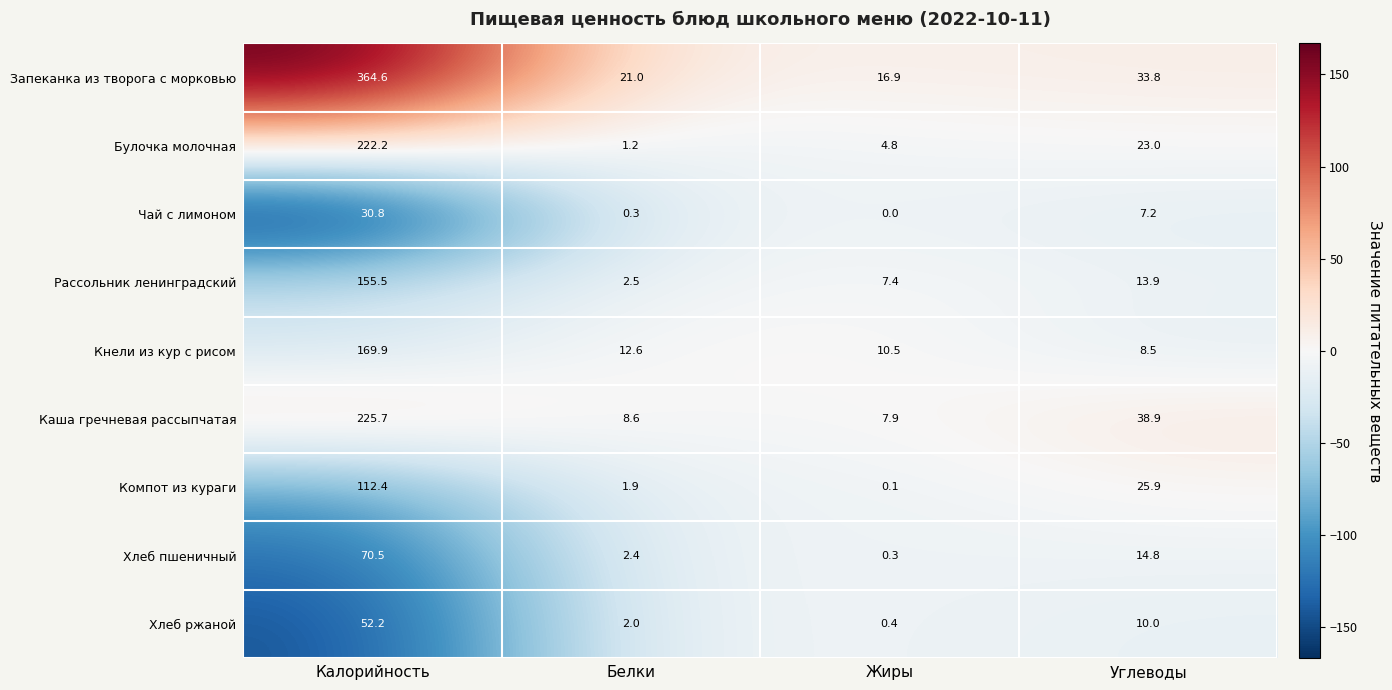

Where does the Каша гречневая рассыпчатая series first go above 38?

Калорийность